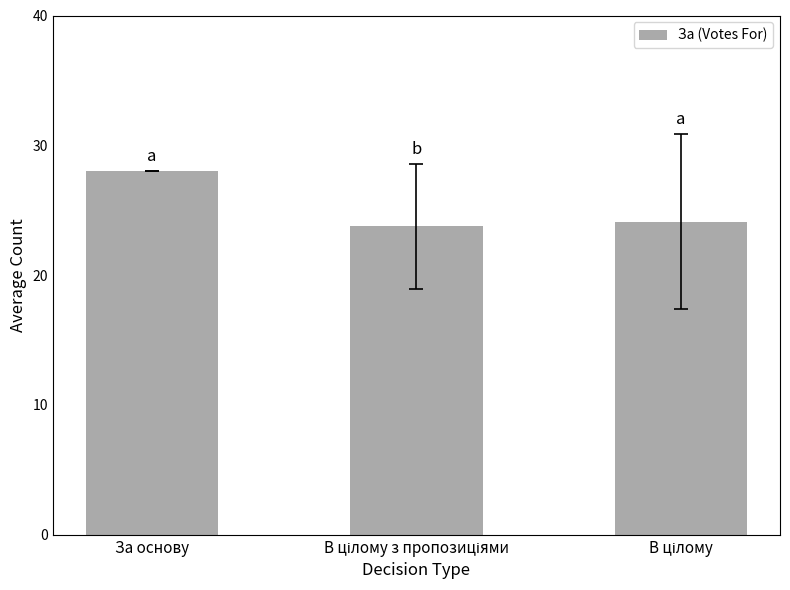

What is the value of the 3rd bar from the left?

24.1